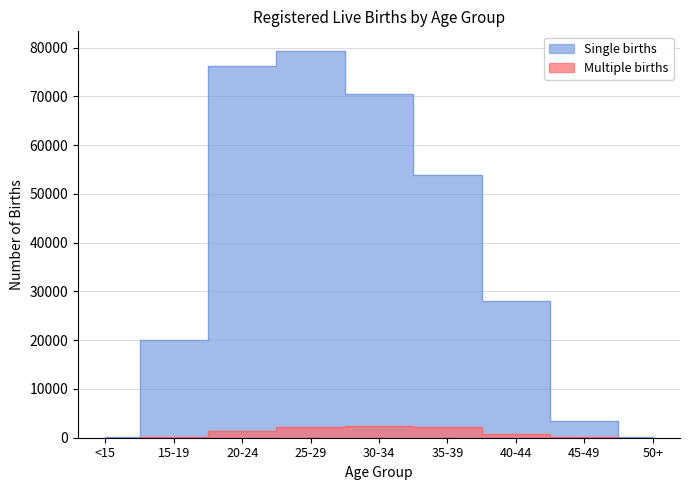

Reading left to right, what are all the values shown in this chart?

Single births: 48	20054	76197	79391	70567	53810	28053	3451	145
Multiple births: 0	192	1458	2250	2379	2154	792	73	15